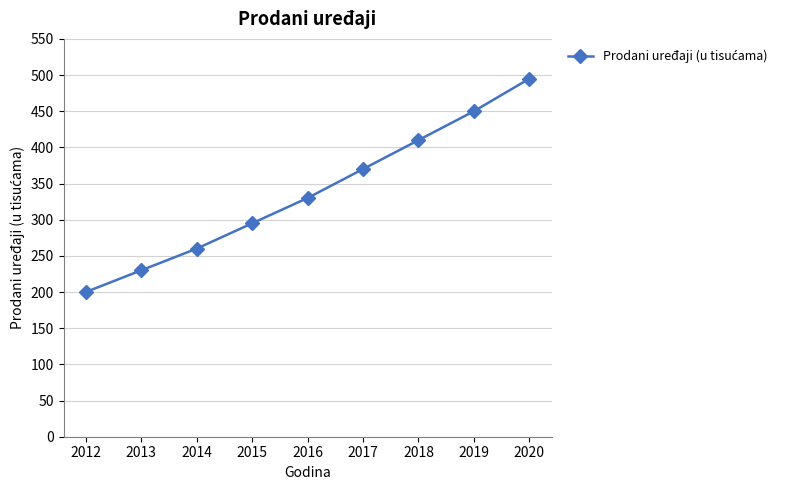

How many lines are shown in the chart?

1